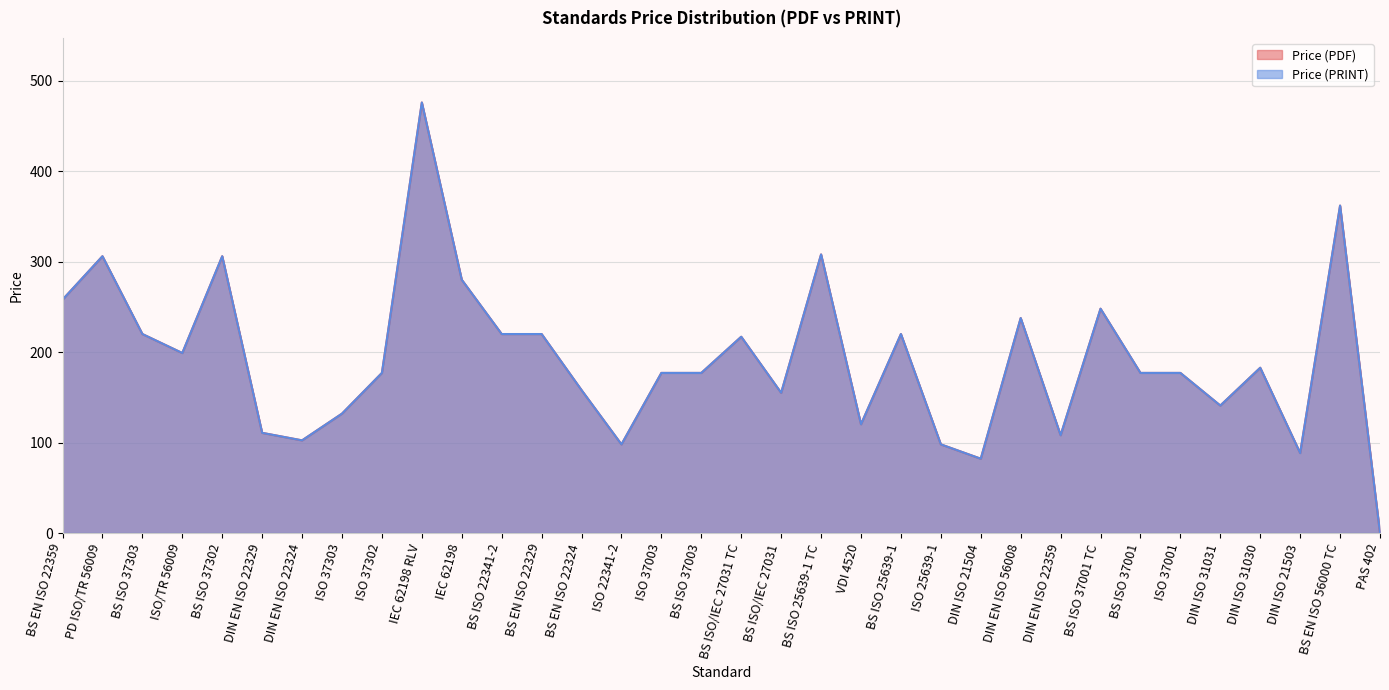

What is the label of the 34th point from the right?

BS EN ISO 22359